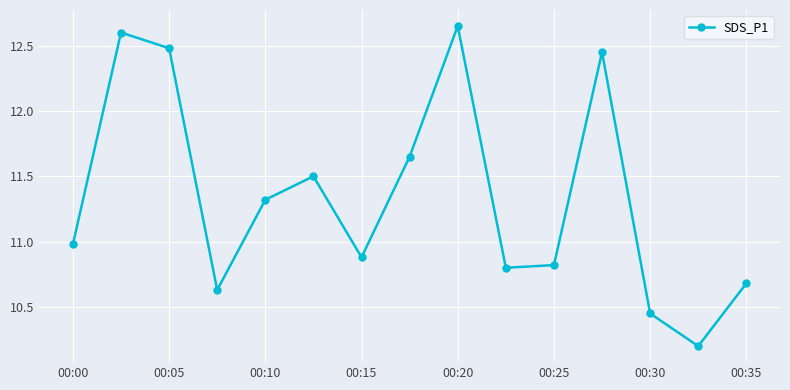

What is the minimum value shown in the chart?

10.2